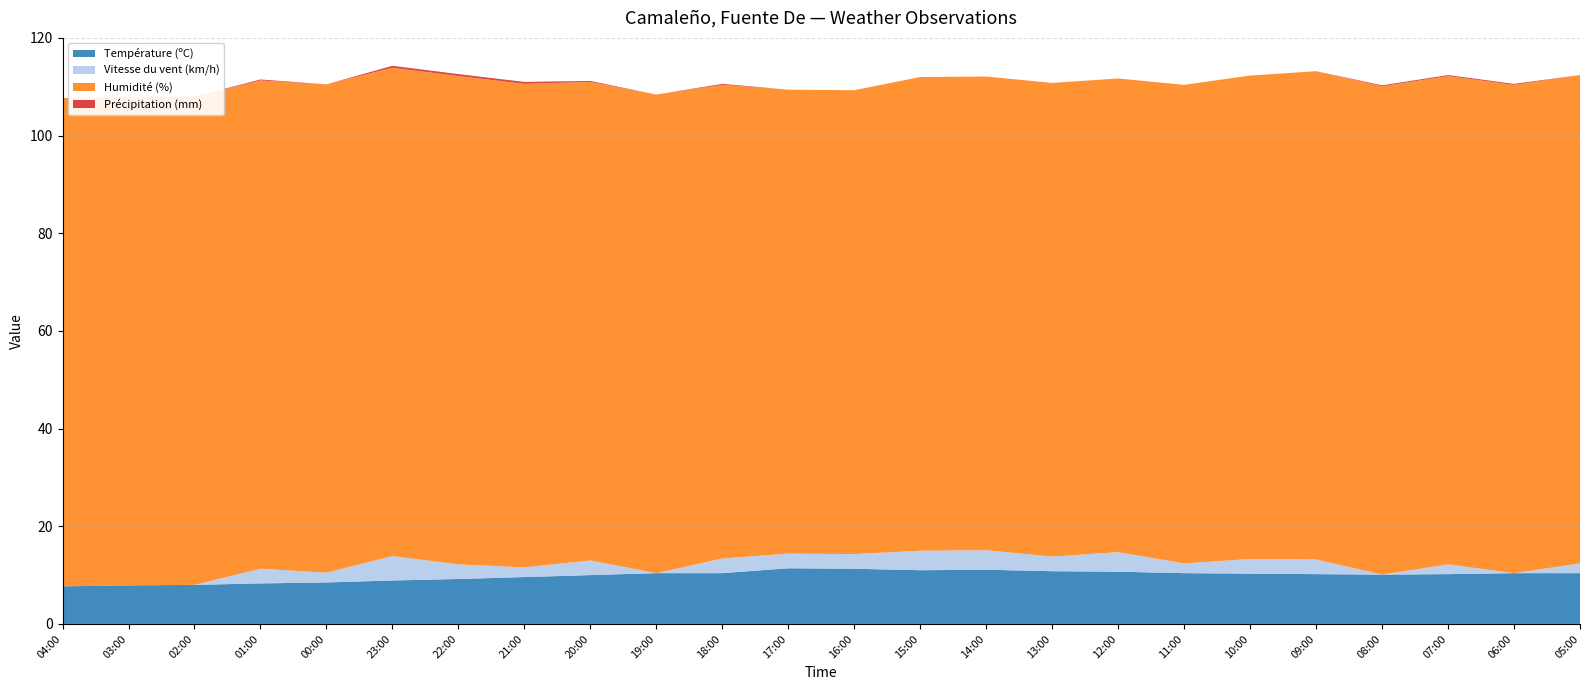

Reading left to right, what are all the values shown in this chart?

Température (ºC): 04:00=7.7	03:00=7.9	02:00=8.0	01:00=8.3	00:00=8.5	23:00=8.9	22:00=9.2	21:00=9.6	20:00=10.0	19:00=10.4	18:00=10.4	17:00=11.4	16:00=11.3	15:00=11.0	14:00=11.1	13:00=10.8	12:00=10.7	11:00=10.4	10:00=10.3	09:00=10.2	08:00=10.1	07:00=10.2	06:00=10.4	05:00=10.4
Vitesse du vent (km/h): 04:00=0.0	03:00=0.0	02:00=0.0	01:00=3.0	00:00=2.0	23:00=5.0	22:00=3.0	21:00=2.0	20:00=3.0	19:00=0.0	18:00=3.0	17:00=3.0	16:00=3.0	15:00=4.0	14:00=4.0	13:00=3.0	12:00=4.0	11:00=2.0	10:00=3.0	09:00=3.0	08:00=0.0	07:00=2.0	06:00=0.0	05:00=2.0
Humidité (%): 04:00=100.0	03:00=100.0	02:00=100.0	01:00=100.0	00:00=100.0	23:00=100.0	22:00=100.0	21:00=99.0	20:00=98.0	19:00=98.0	18:00=97.0	17:00=95.0	16:00=95.0	15:00=97.0	14:00=97.0	13:00=97.0	12:00=97.0	11:00=98.0	10:00=99.0	09:00=100.0	08:00=100.0	07:00=100.0	06:00=100.0	05:00=100.0
Précipitation (mm): 04:00=0.0	03:00=0.0	02:00=0.0	01:00=0.2	00:00=0.0	23:00=0.4	22:00=0.4	21:00=0.4	20:00=0.2	19:00=0.0	18:00=0.2	17:00=0.0	16:00=0.0	15:00=0.0	14:00=0.0	13:00=0.0	12:00=0.0	11:00=0.0	10:00=0.0	09:00=0.0	08:00=0.2	07:00=0.2	06:00=0.2	05:00=0.0